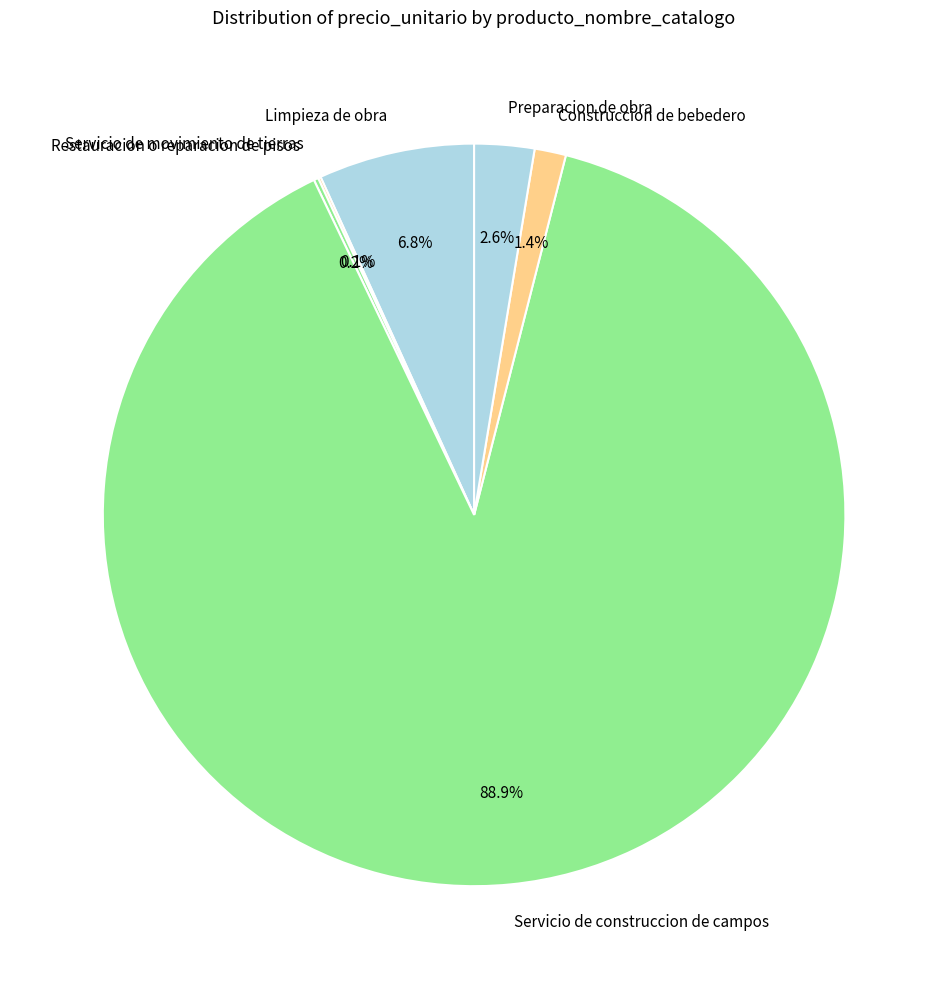

To the nearest percent, what is the difference between the largest and smallest slice percentages?

89%